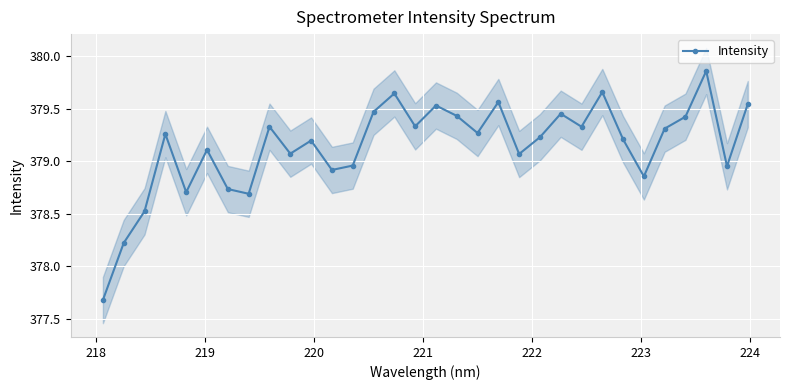

Reading left to right, list all the values displayed in this chart.

377.7	378.2	378.5	379.3	378.7	379.1	378.7	378.7	379.3	379.1	379.2	378.9	379.0	379.5	379.6	379.3	379.5	379.4	379.3	379.6	379.1	379.2	379.4	379.3	379.7	379.2	378.9	379.3	379.4	379.9	378.9	379.5